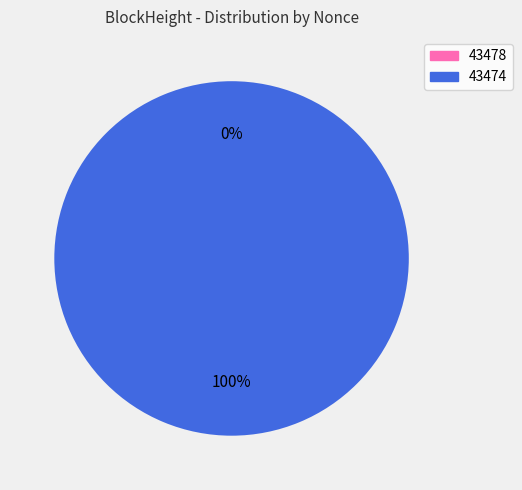

Rank the categories by value from lowest to highest.

43478, 43474